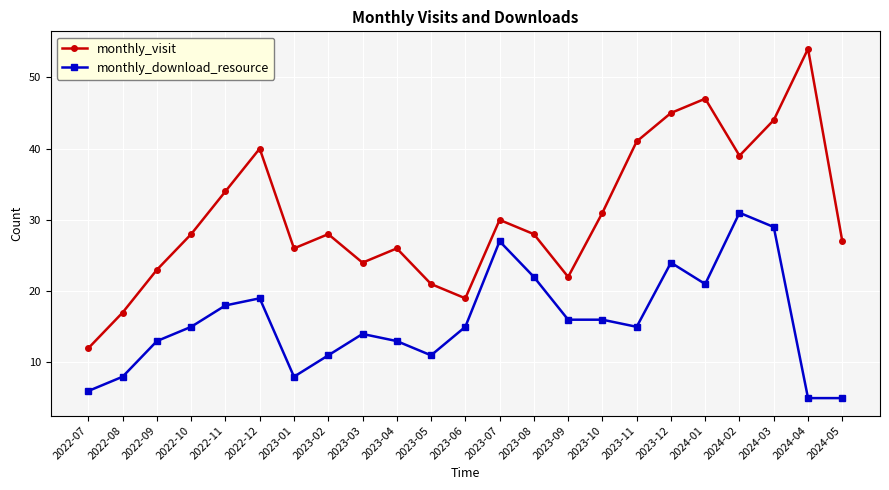

What is the difference between the maximum and minimum values in the monthly_visit series?

42